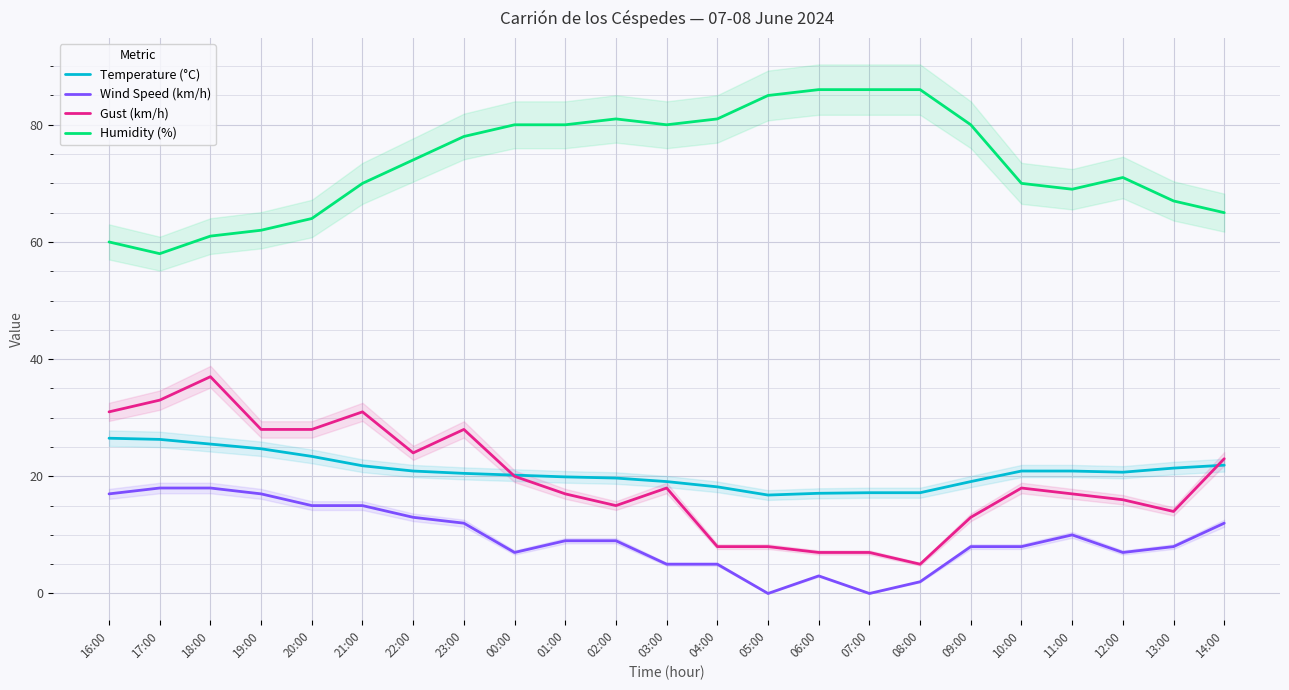

Read the Temperature (°C) value at 14:00.

21.9